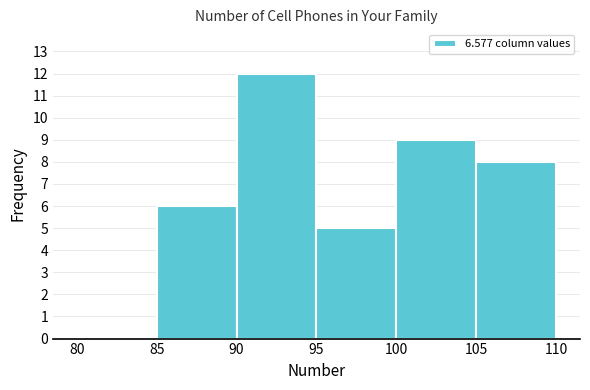

Reading left to right, list every bar in this chart as the range it spans on the x-axis followed by its height. The values are not printed on the chart, so give them approximately, as read against the axis.

80 to 85: 0
85 to 90: 6
90 to 95: 12
95 to 100: 5
100 to 105: 9
105 to 110: 8